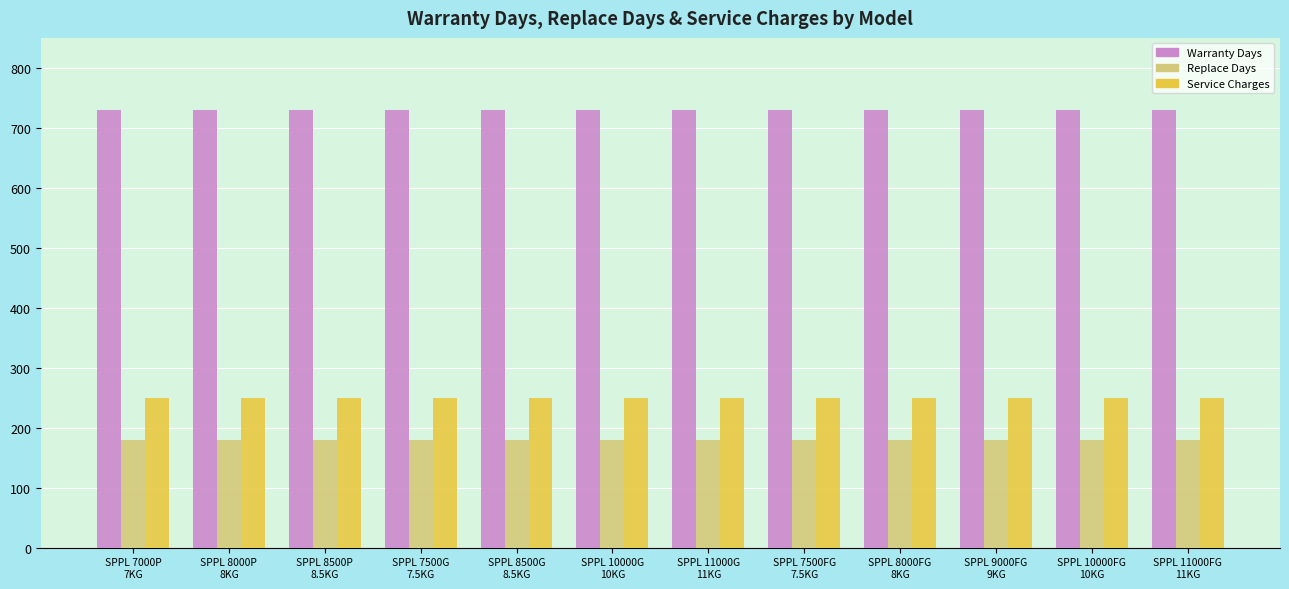

What is the difference between the highest and lowest values at SPPL 7500FG
7.5KG?

550